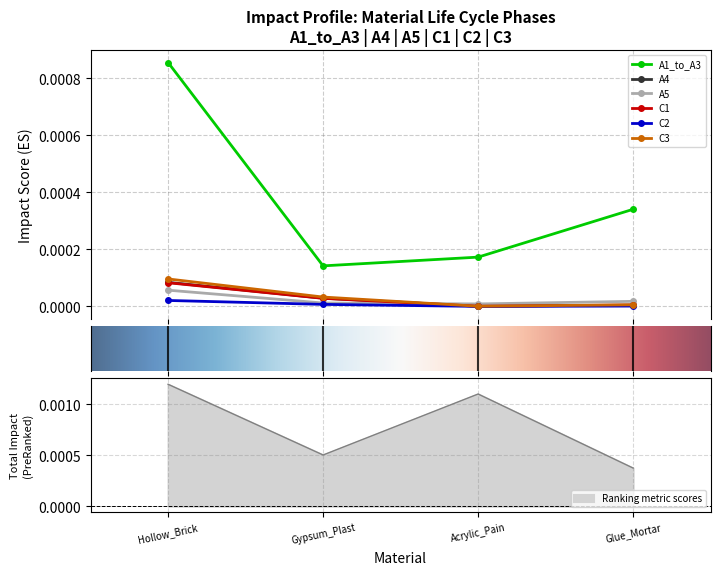

What are all the series names shown in the legend?

A1_to_A3, A4, A5, C1, C2, C3